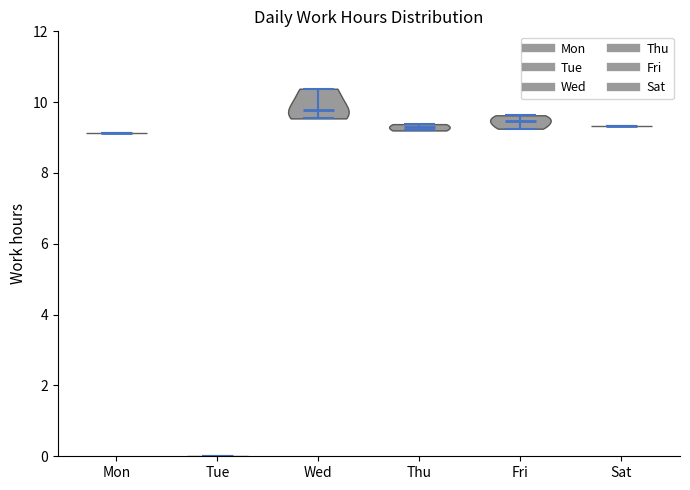

What is the highest point the violin for Sat reaches on the y-axis? The values are not printed on the chart, so give them approximately, as read against the axis.

9.4